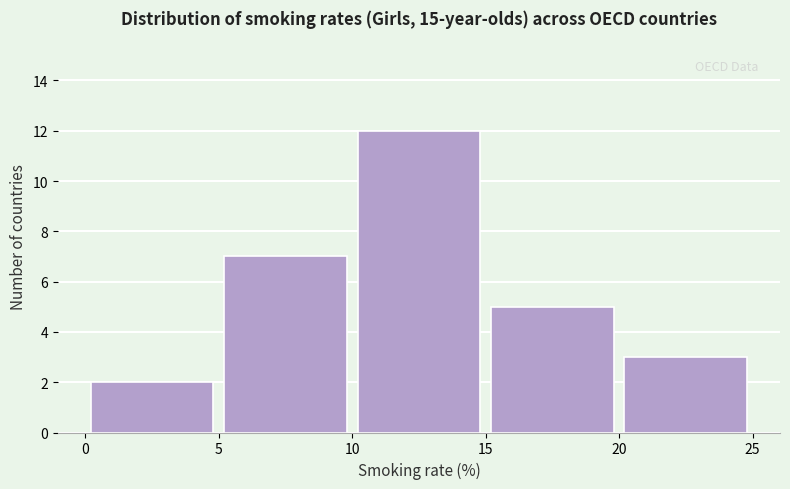

Reading left to right, list every bar in this chart as the range it spans on the x-axis followed by its height. The values are not printed on the chart, so give them approximately, as read against the axis.

0 to 5: 2
5 to 10: 7
10 to 15: 12
15 to 20: 5
20 to 25: 3